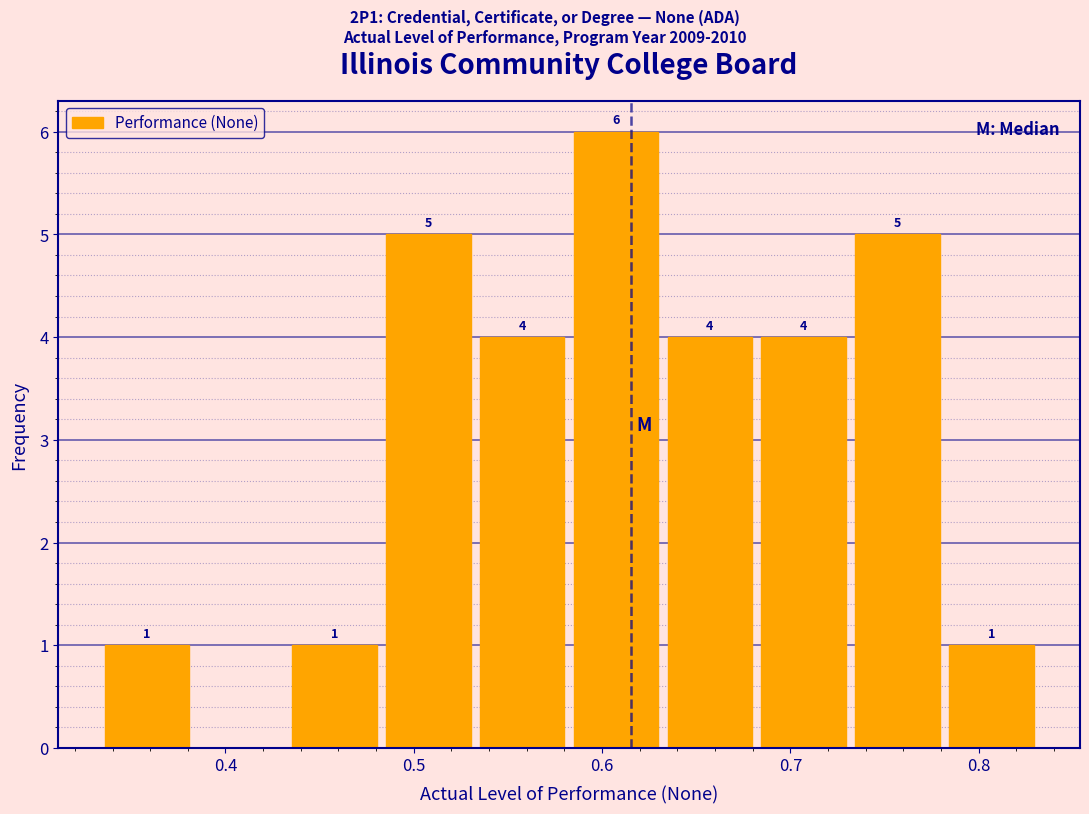

Which range on the x-axis has the tallest bar?

0.58 to 0.63